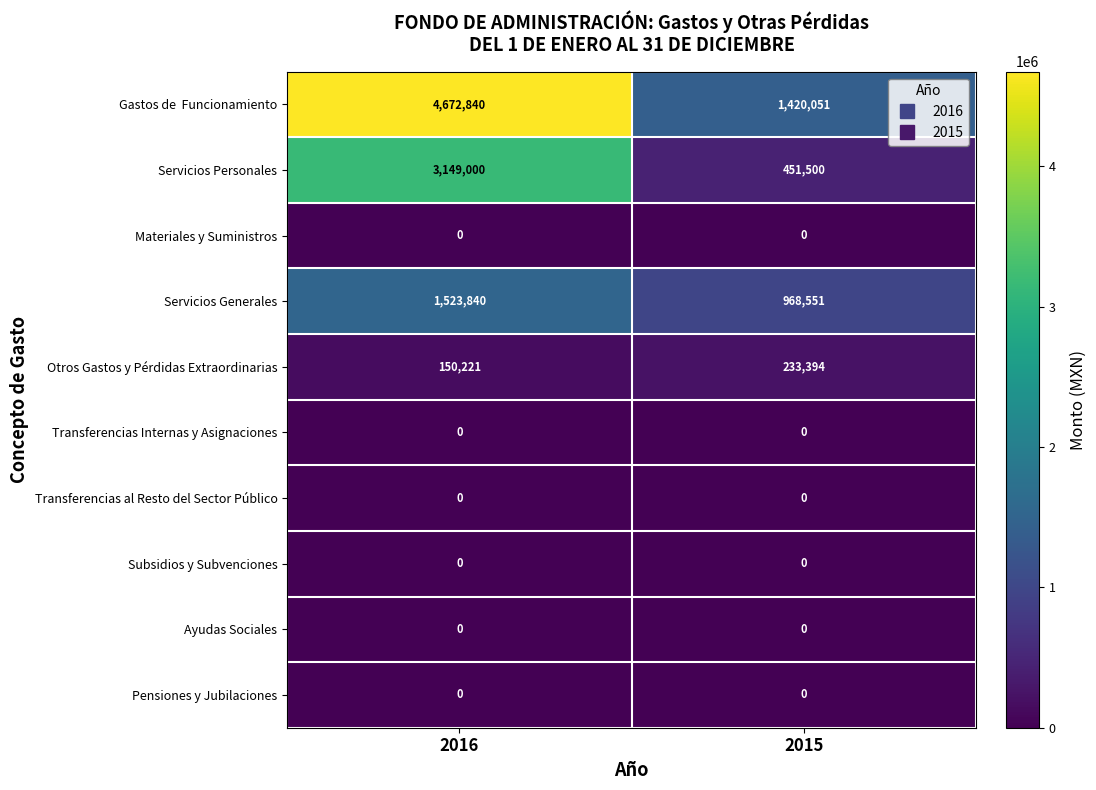

The value of Ayudas Sociales at 2015 is 0. True or false?

True